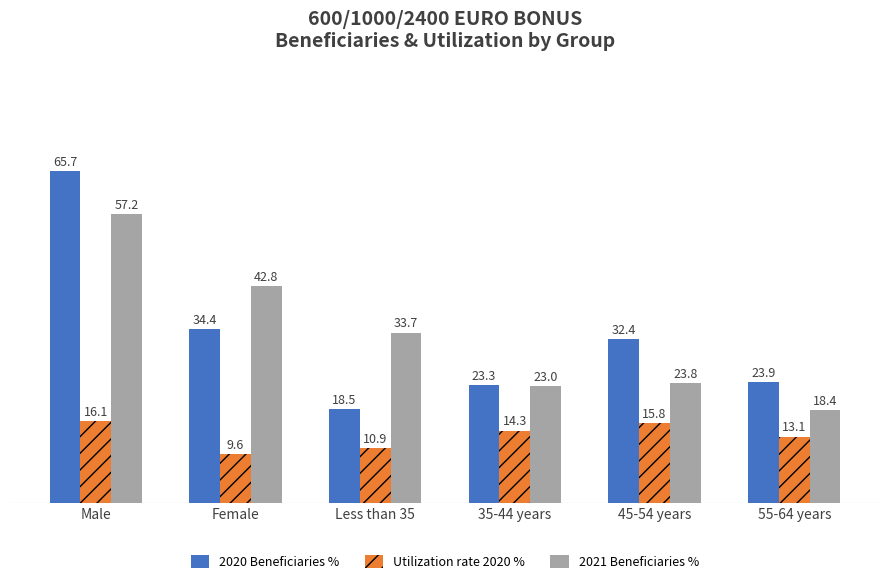

Rank the series at 55-64 years from highest to lowest value.

2020 Beneficiaries %, 2021 Beneficiaries %, Utilization rate 2020 %